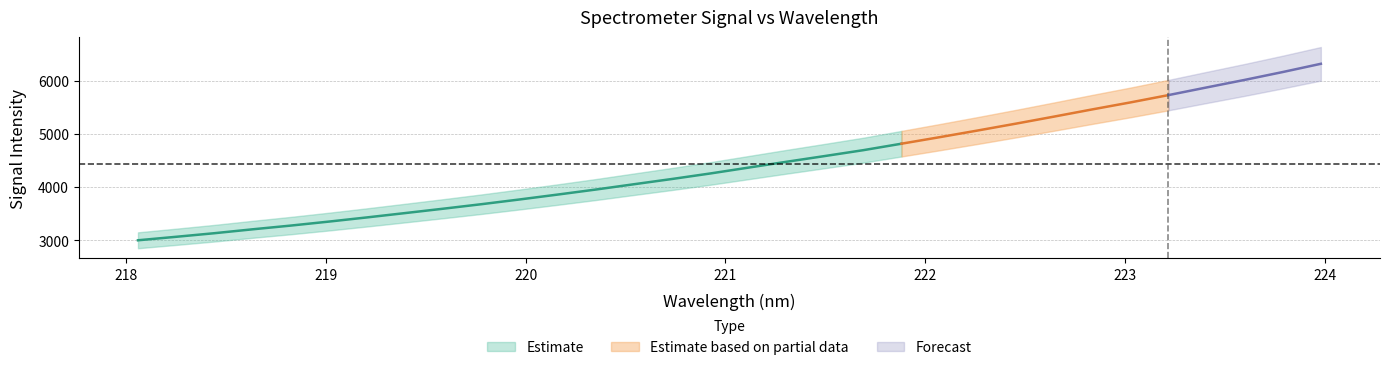

The chart shows a value of 4583.8 at 221.4993. True or false?

True